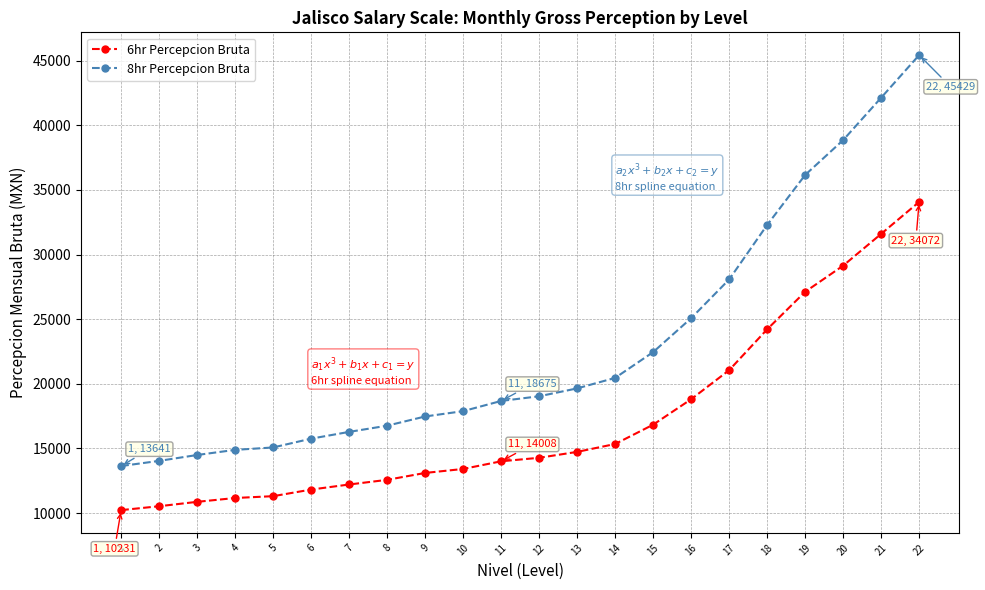

List the series in order of their peak value, highest first.

8hr Percepcion Bruta, 6hr Percepcion Bruta